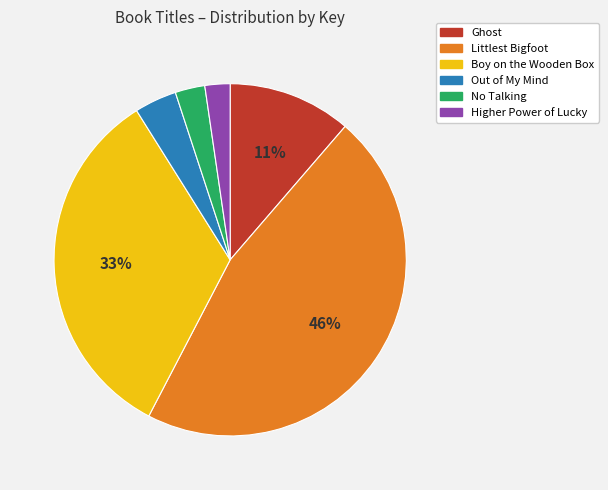

The Boy on the Wooden Box slice represents 33% of the pie. True or false?

True